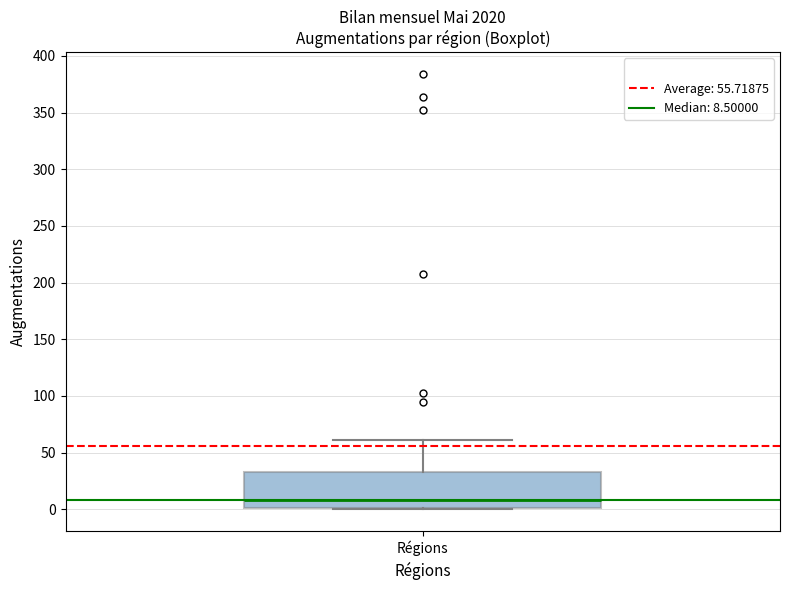

Read this box plot against the y-axis: the position of the median line, the range covered by the box, and the ends of both whiskers. The values are not printed on the chart, so give them approximately, as read against the axis.

median 10, box 0 to 35, whiskers 0 to 60